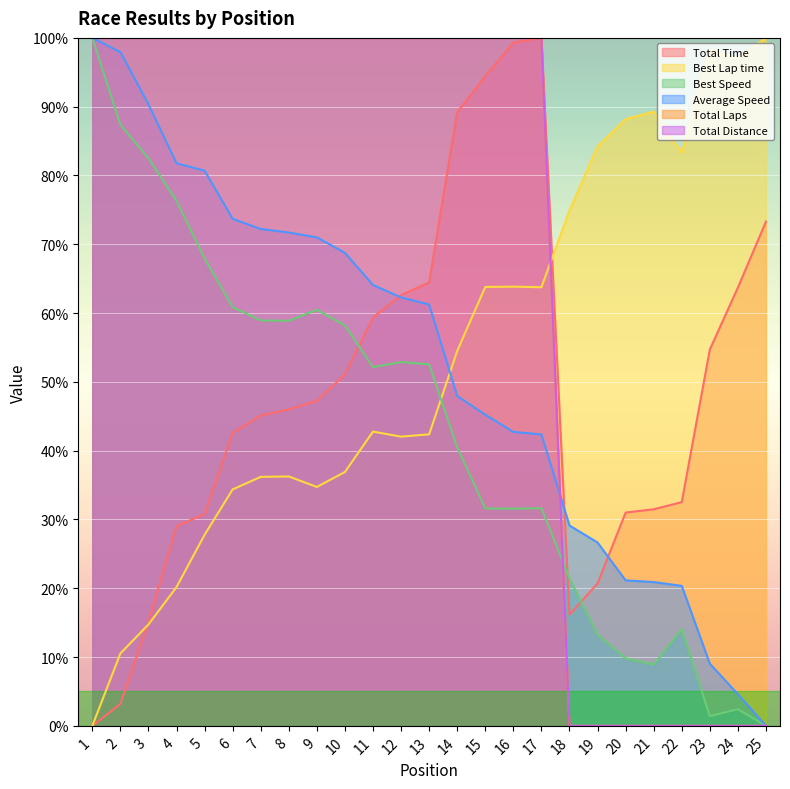

How many lines are shown in the chart?

6